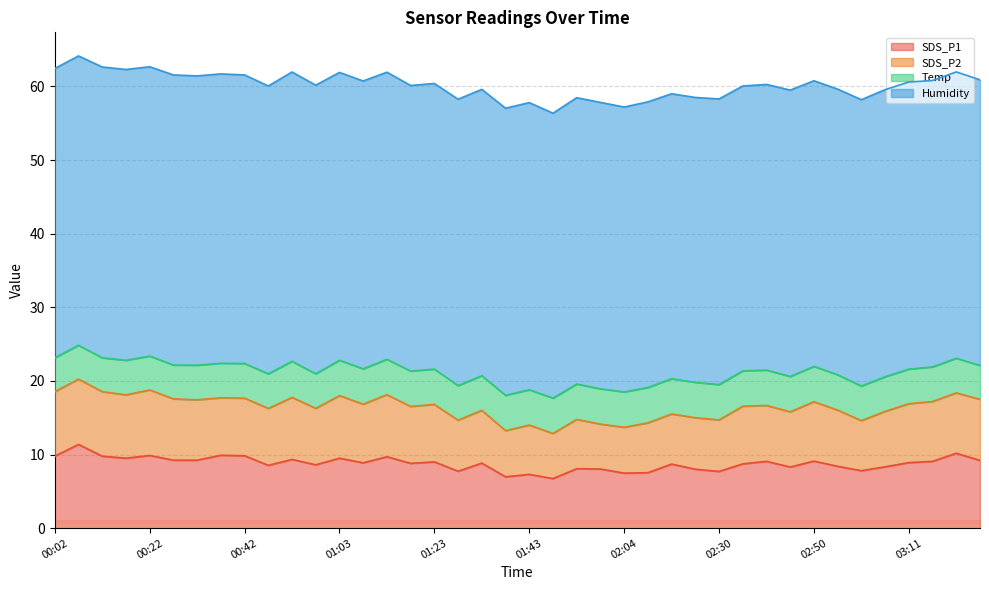

Count the Humidity values in the range 38 to 39.

26